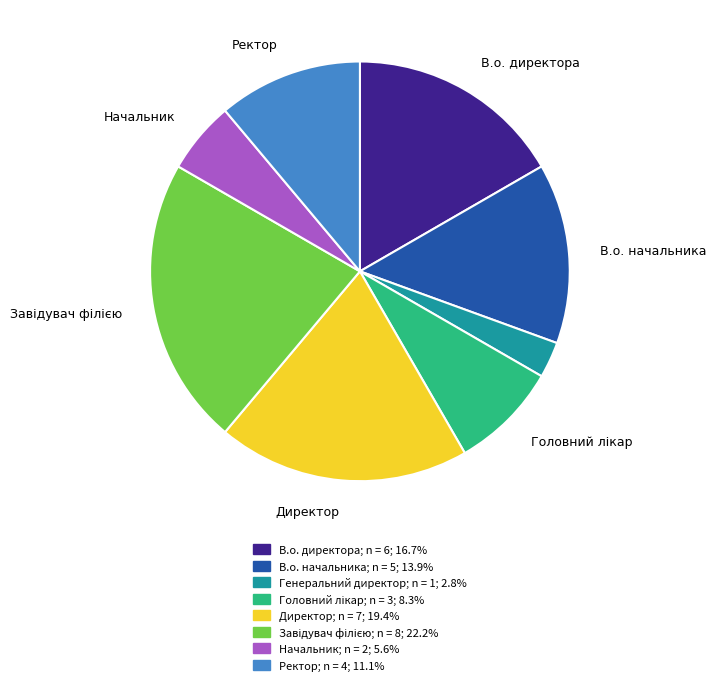

Is there any slice that represents more than half of the pie?

No